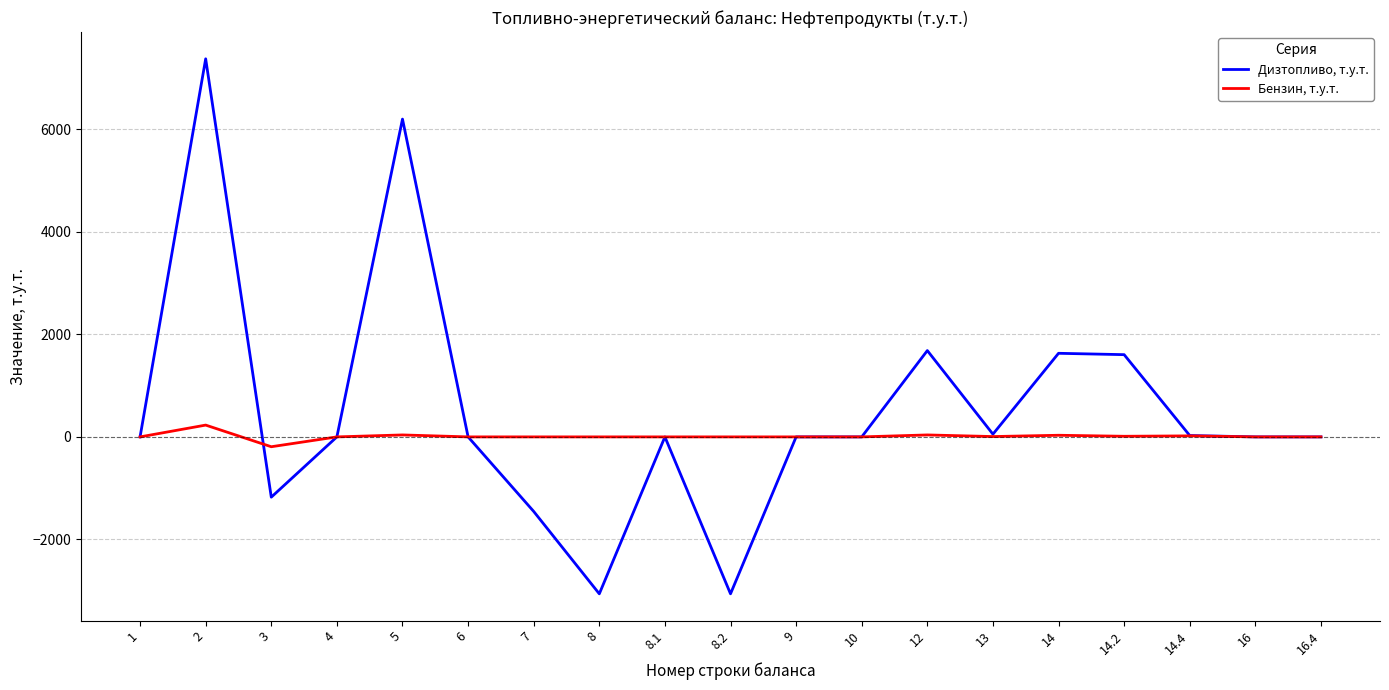

The value of Дизтопливо, т.у.т. at 16.4 is 0.0. True or false?

True